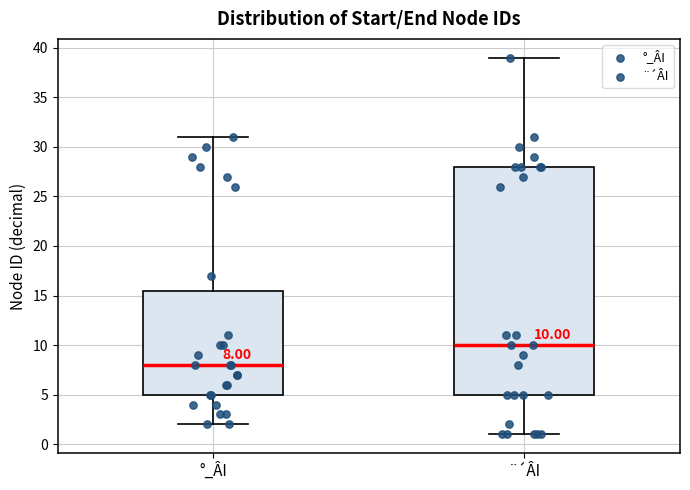

Which box is the tallest, from its lower edge to its upper edge?

¨´ÂI